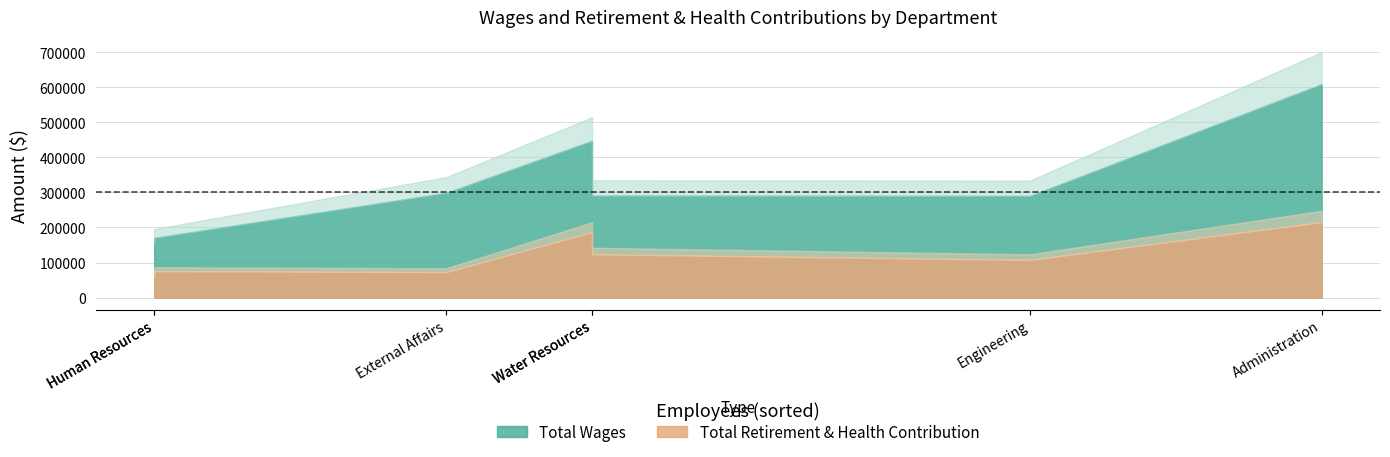

What are all the series names shown in the legend?

Total Wages, Total Retirement & Health Contribution